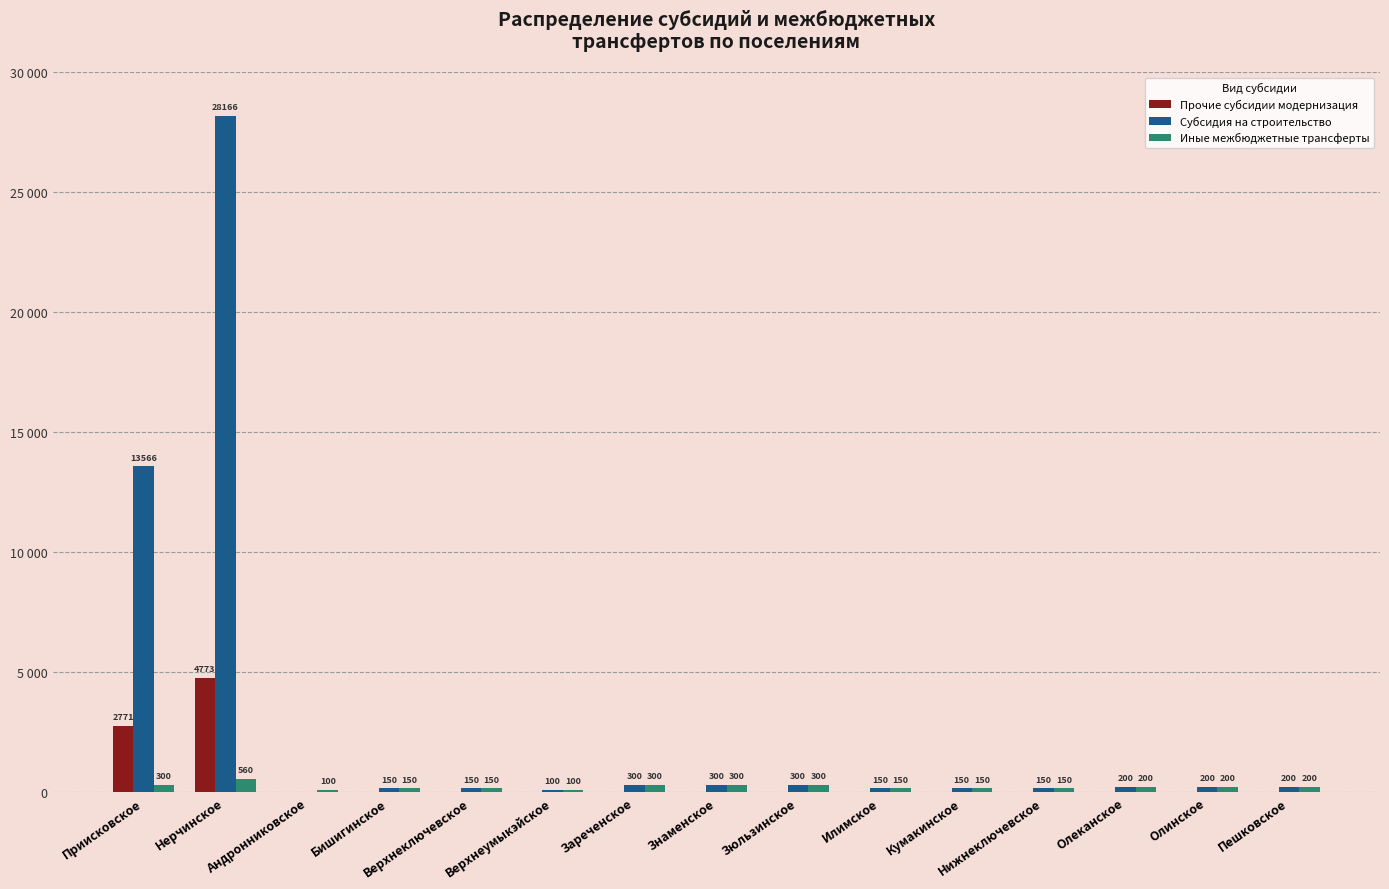

Which category has the highest value in the Субсидия на строительство series?

Нерчинское